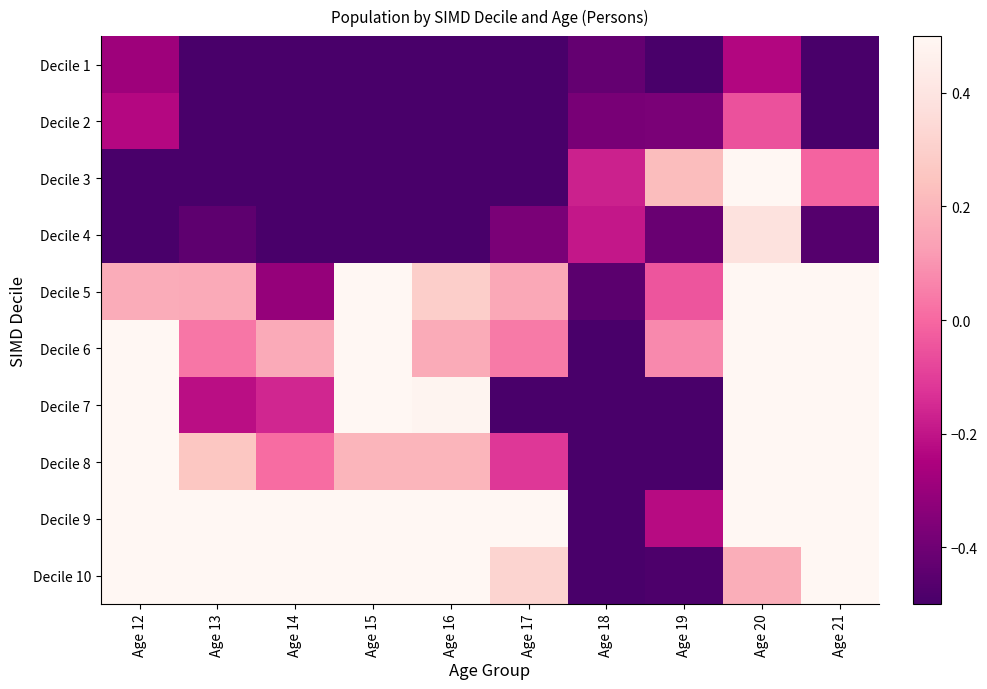

How many series are shown in this chart?

10